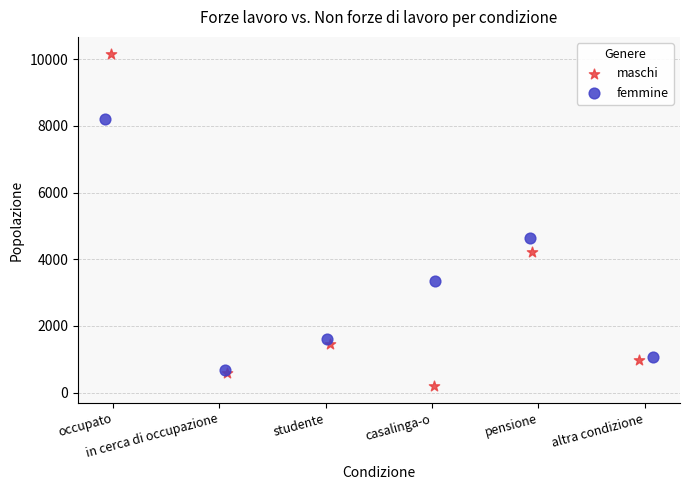

Which series has the largest Y range (max minus min)?

maschi